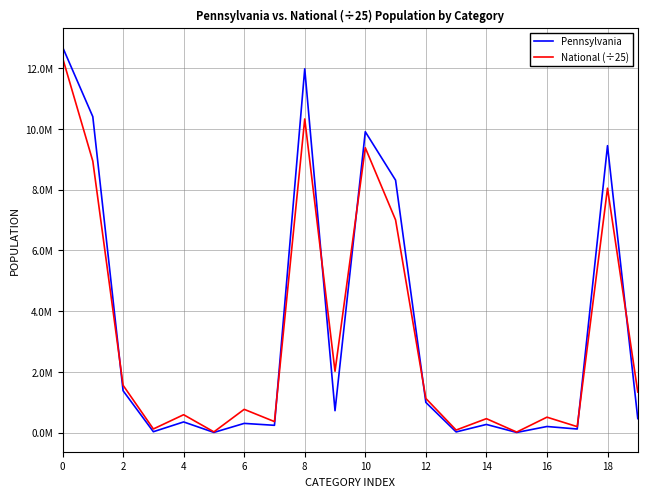

Does the chart have visible grid lines?

Yes